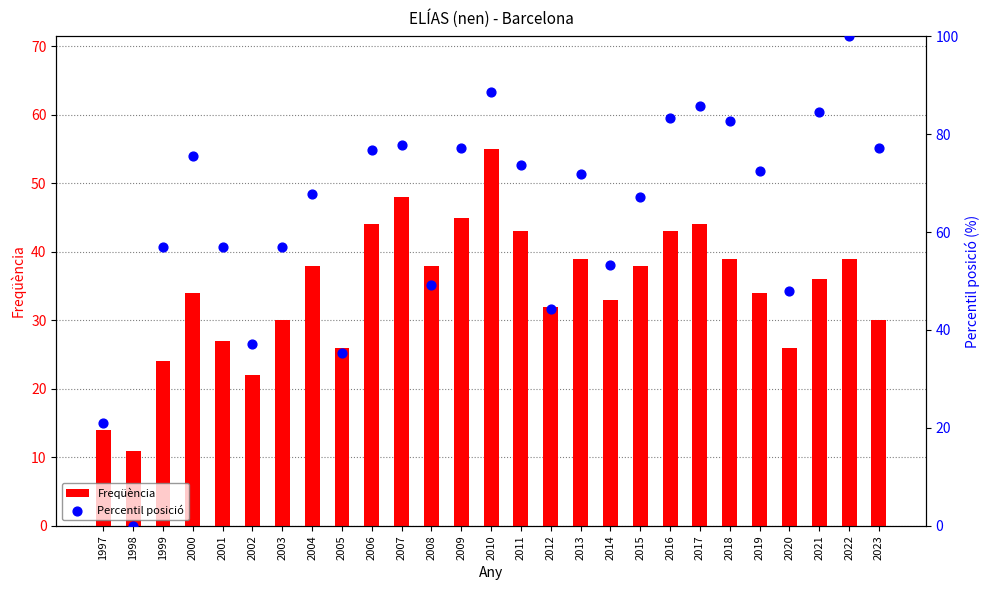

Which series has the largest total across all categories?

Percentil posició